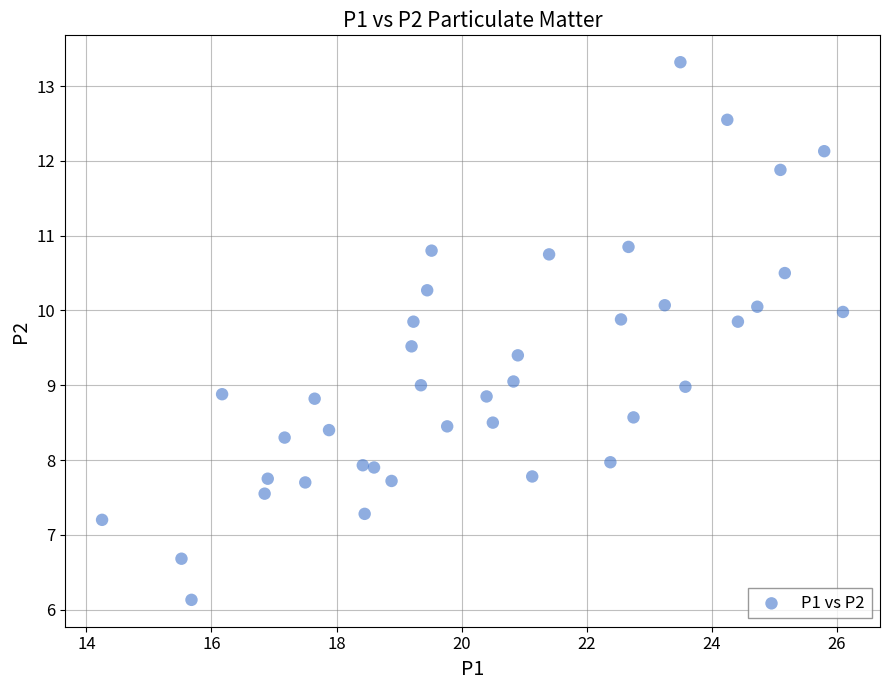

What is the range of X values (max minus min)?

11.9